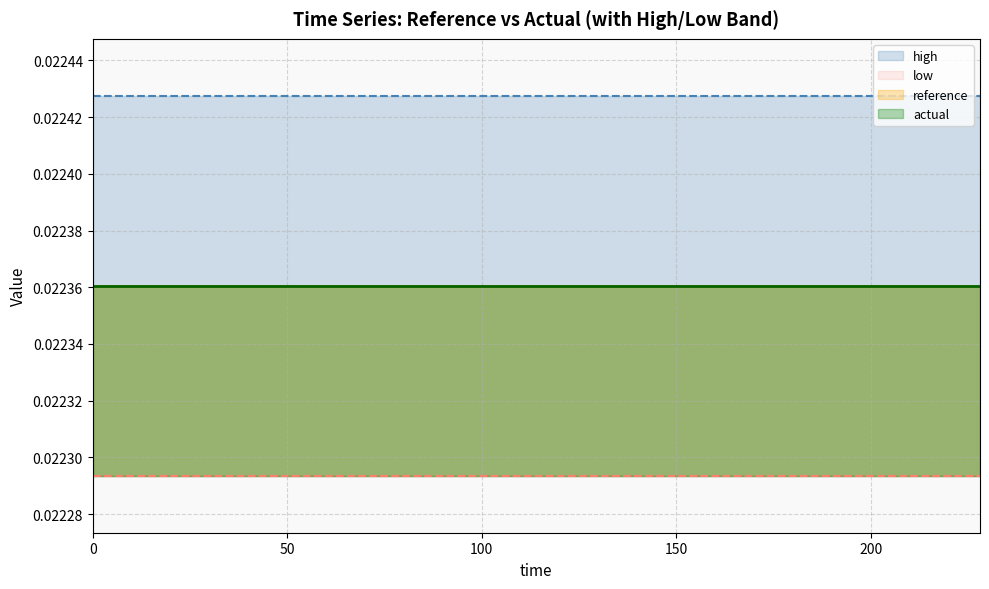

Which series has the largest total across all categories?

high